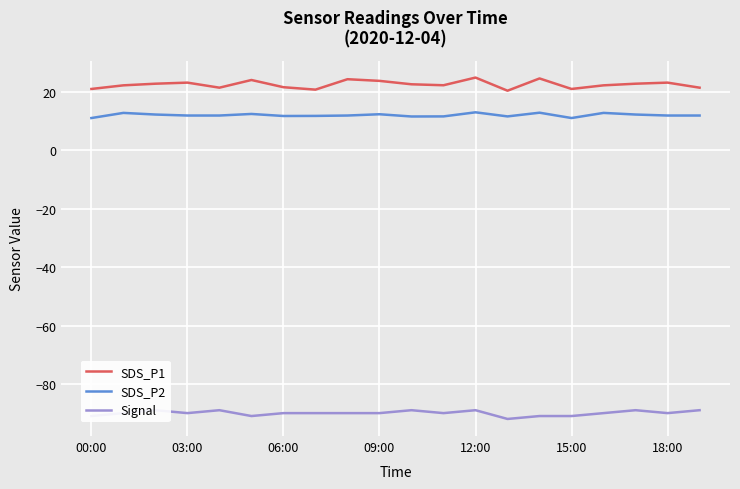

What is the lowest value of the SDS_P1 series?

20.4